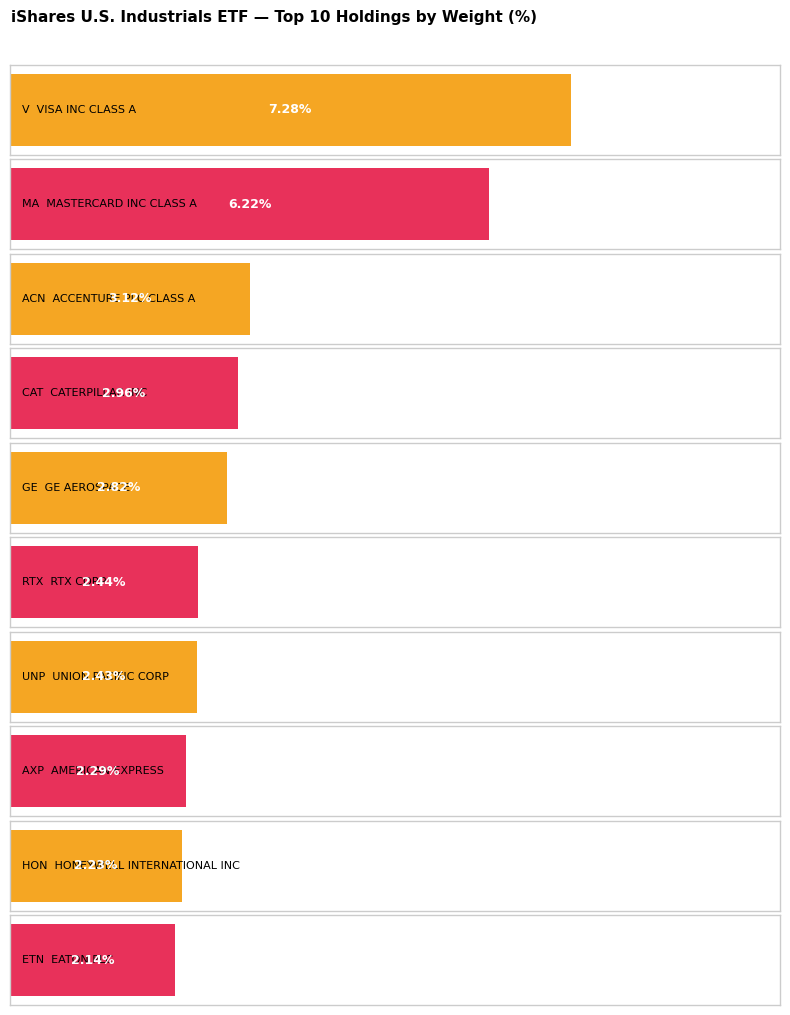

Rank the categories by value from lowest to highest.

ETN, HON, AXP, UNP, RTX, GE, CAT, ACN, MA, V